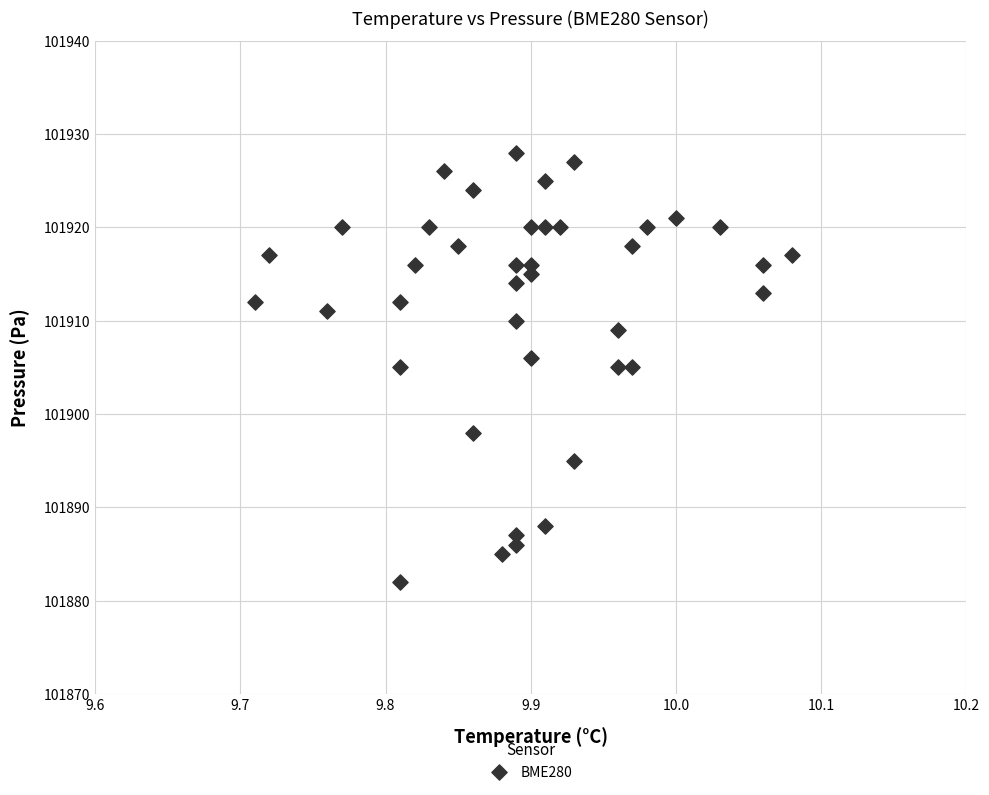

What is the range of Y values (max minus min)?

46